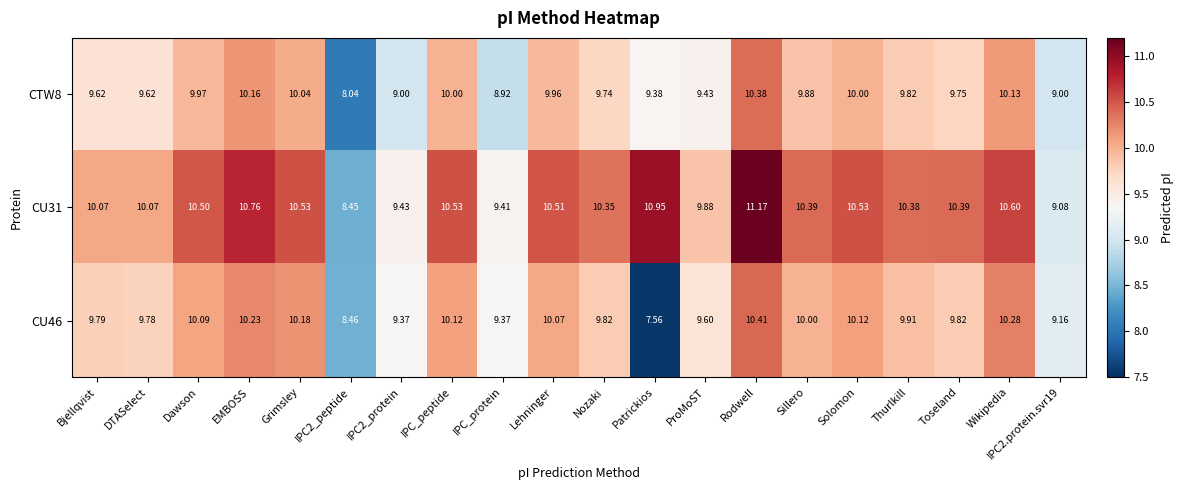

Where does the CTW8 series first go above 9?

Bjellqvist